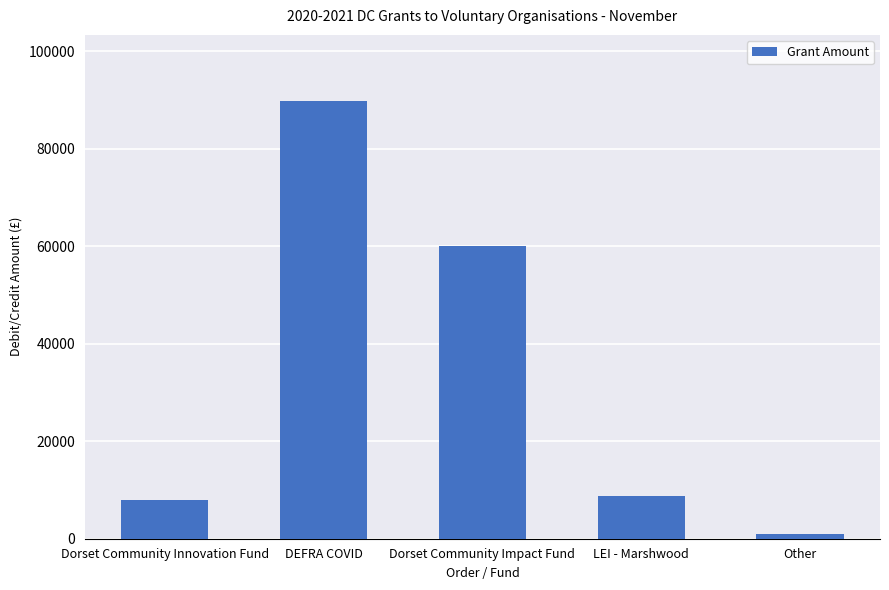

The value at Dorset Community Innovation Fund is 3886.5. True or false?

False